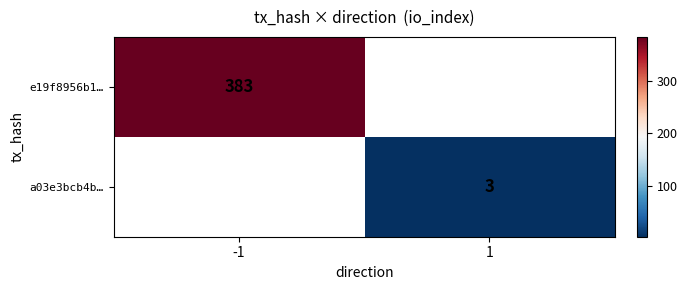

The e19f8956b1… series shows 383 at -1. True or false?

True